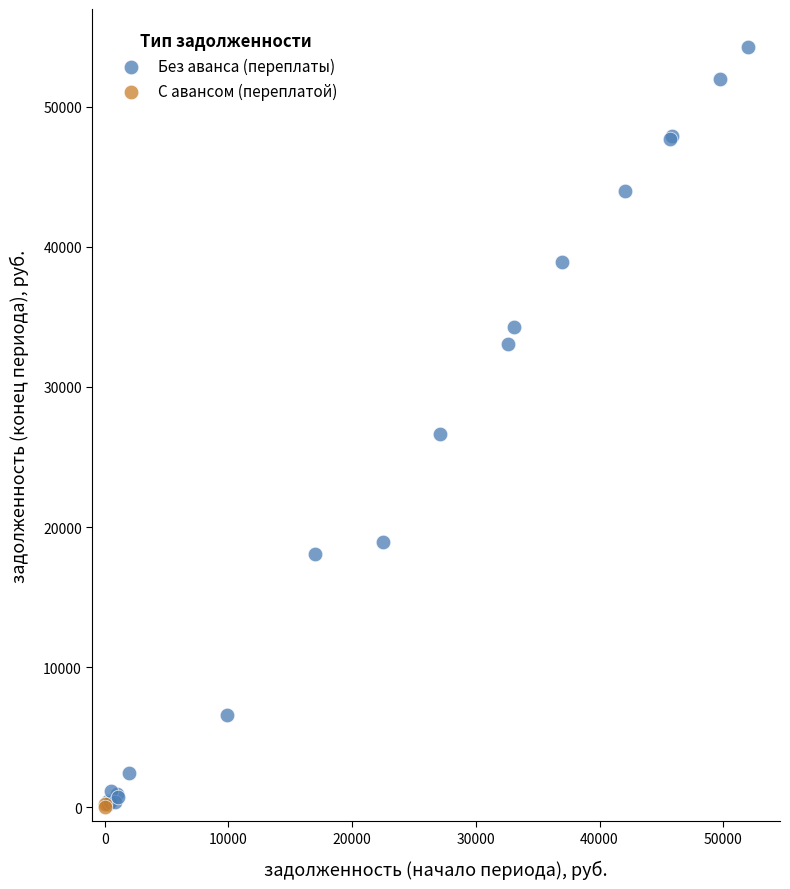

What are all the series names shown in the legend?

Без аванса (переплаты), С авансом (переплатой)